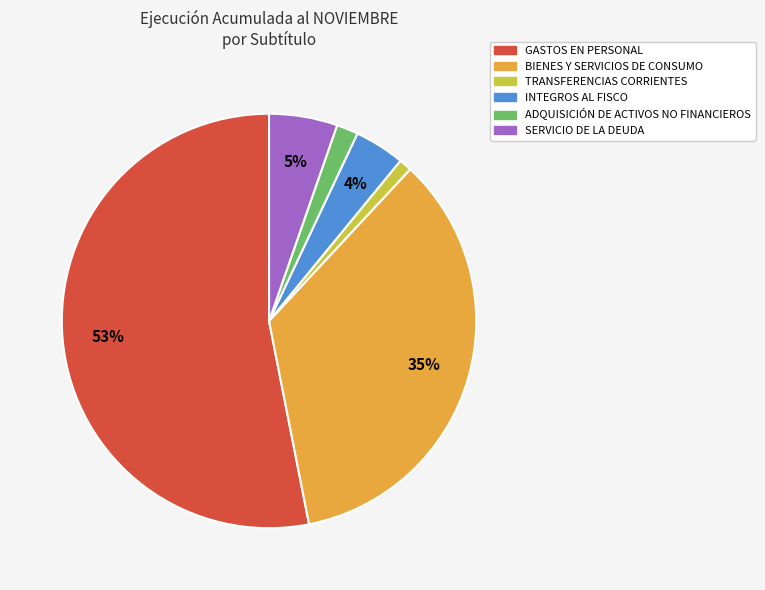

Which has a higher value, ADQUISICIÓN DE ACTIVOS NO FINANCIEROS or BIENES Y SERVICIOS DE CONSUMO?

BIENES Y SERVICIOS DE CONSUMO